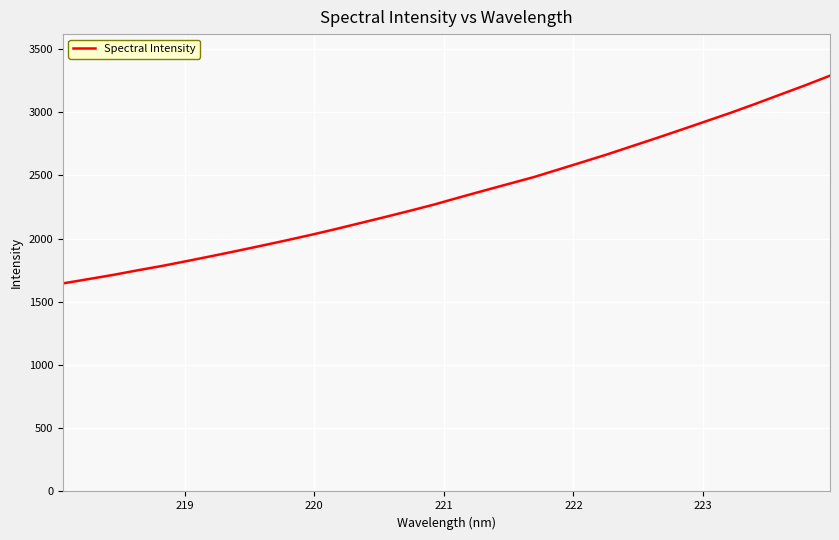

What is the greatest value displayed?

3288.3